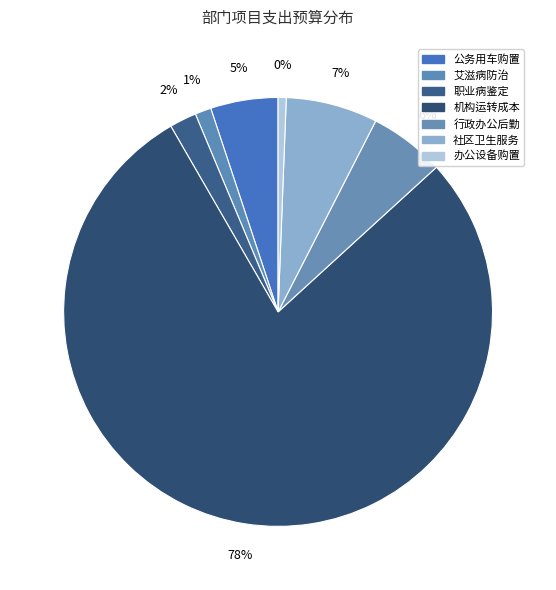

What percentage is the 办公设备购置经费 slice, to the nearest percent?

1%